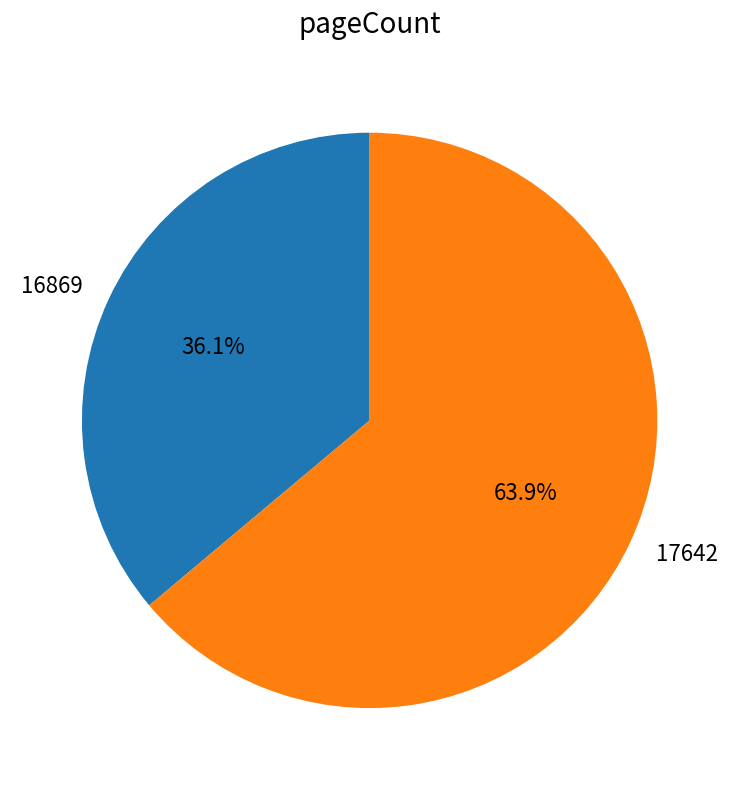

Approximately how many times larger is the value at 17642 compared to 16869?

1.8